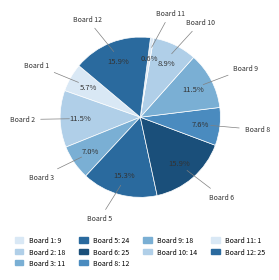

How many segments does this pie chart have?

10